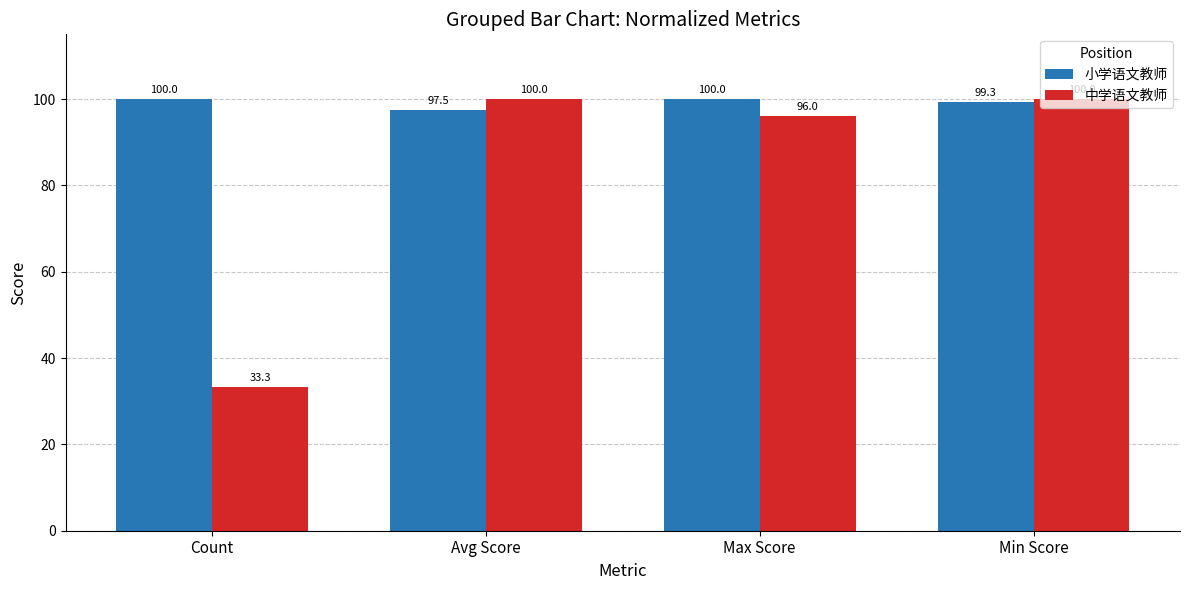

What is the smallest value displayed?

33.3